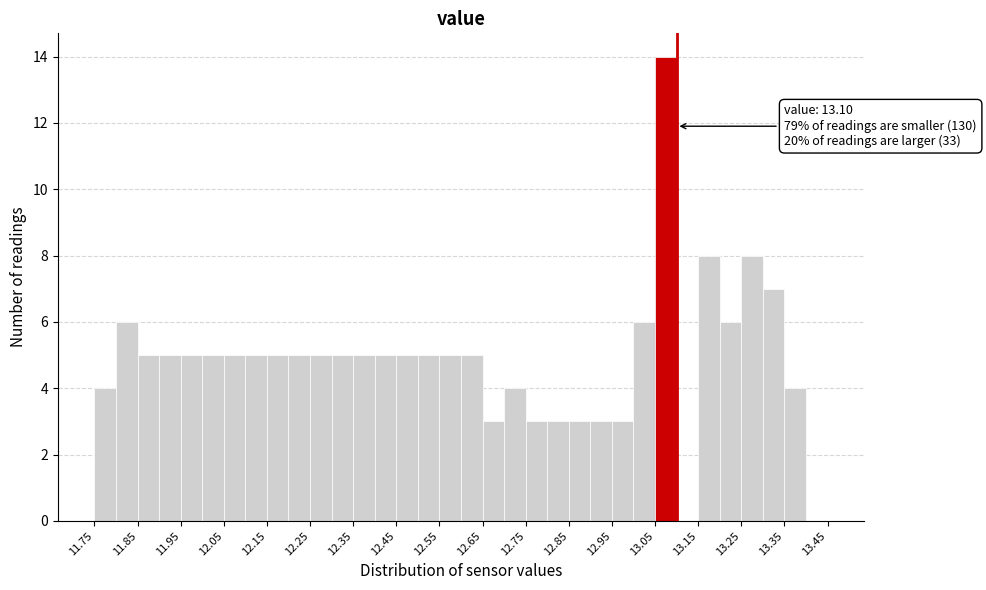

Over which range of the x-axis is the bar tallest?

13.05 to 13.10